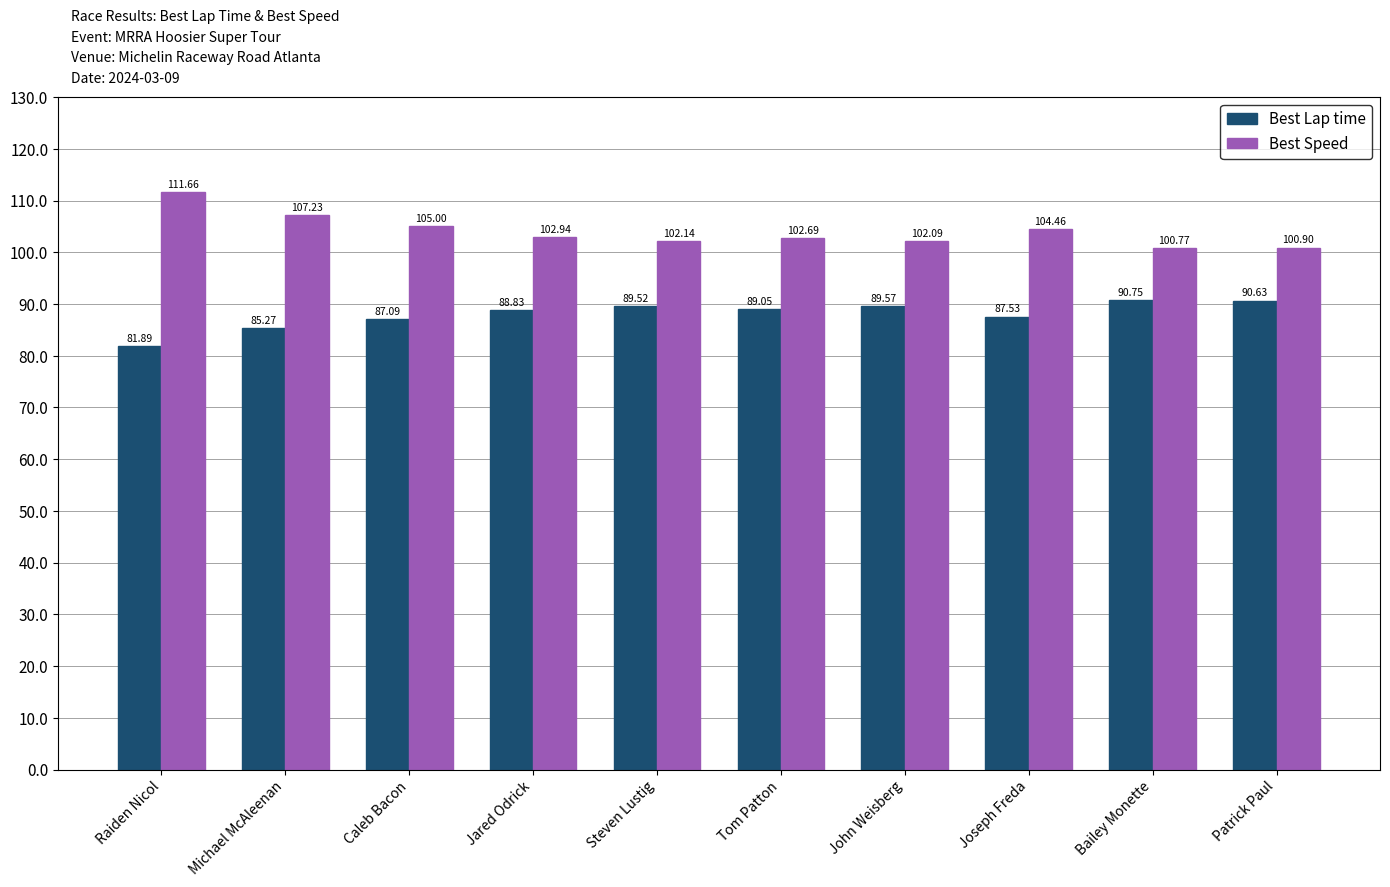

What is the sum of the Best Lap time values at Joseph Freda and Raiden Nicol?

169.4